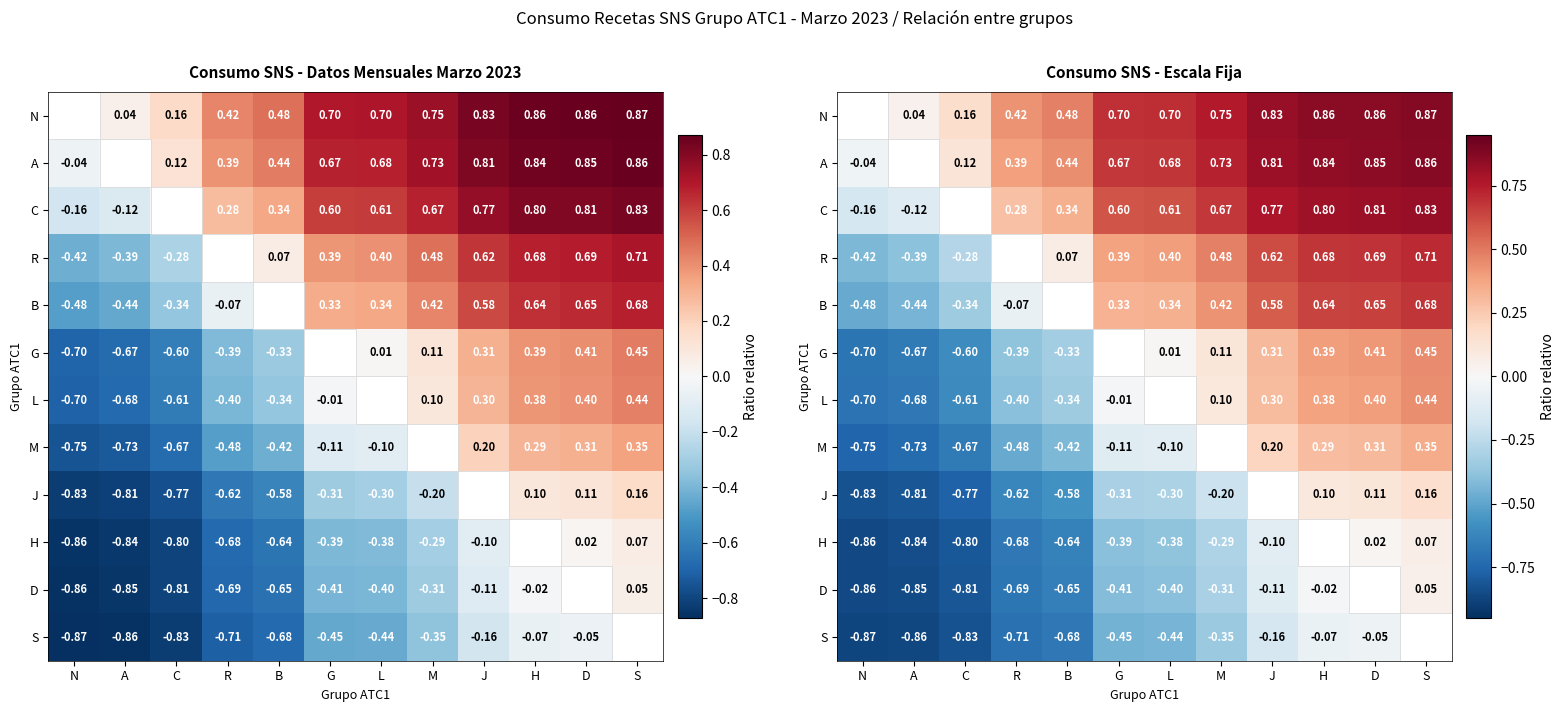

List the labels in order of A value, largest first.

S, D, H, J, M, L, G, B, R, C, A, N